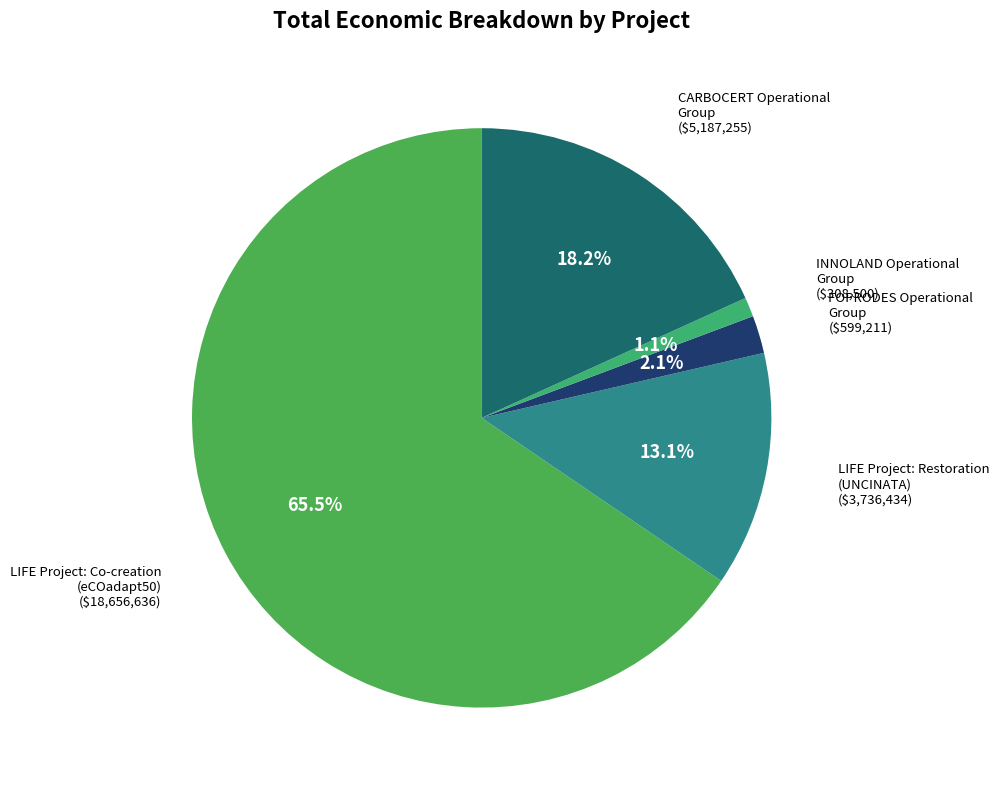

Which slice is the smallest?

INNOLAND Operational
Group